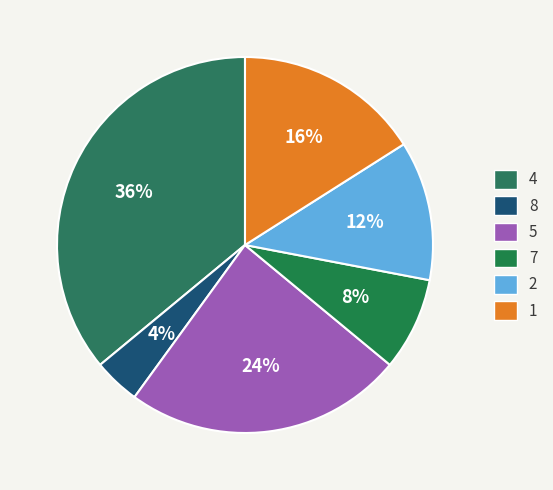

Is there any slice that represents more than half of the pie?

No